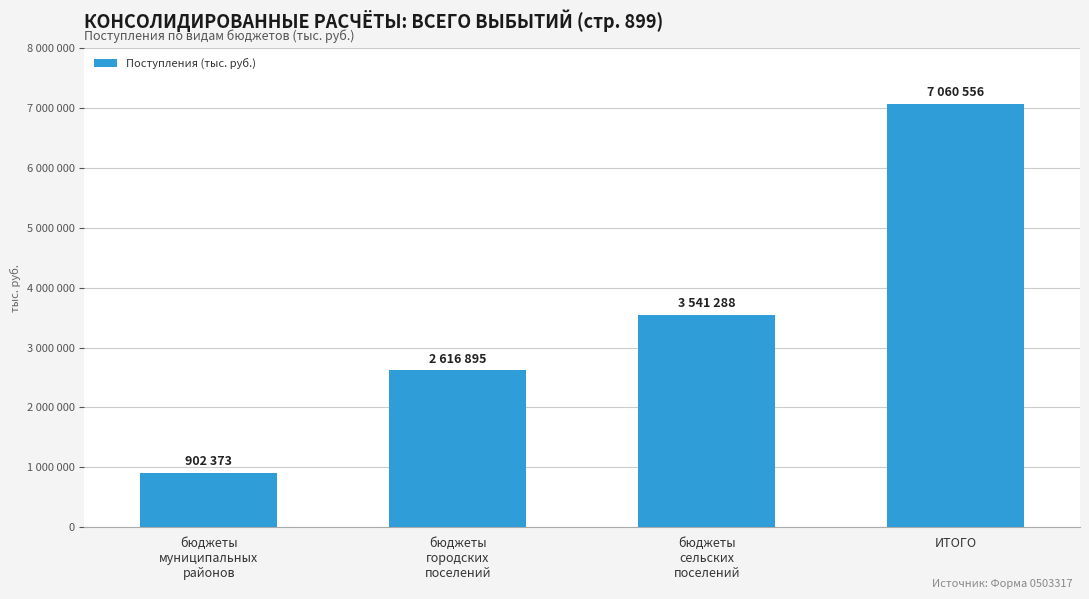

Reading right to left, what are all the values shown in this chart?

7060556	3541288	2616895	902373